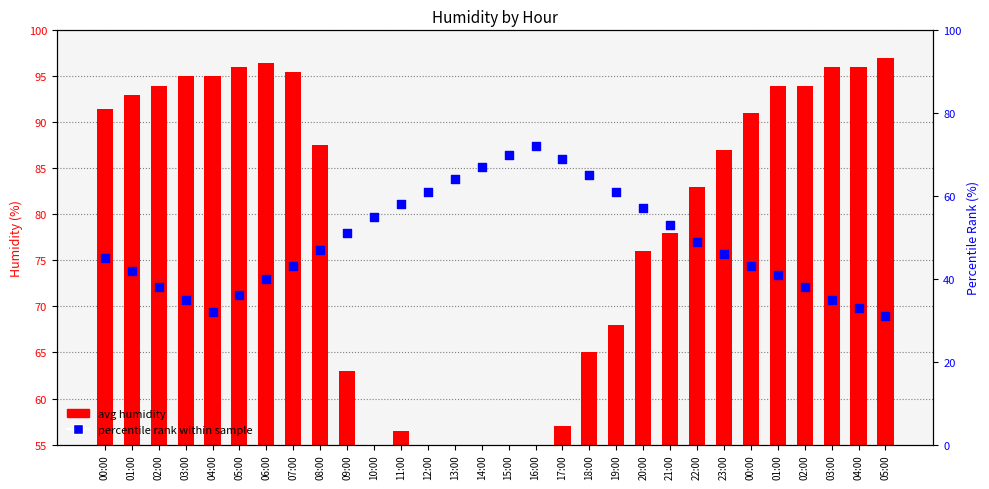

Which series contains the highest Y value?

avg humidity